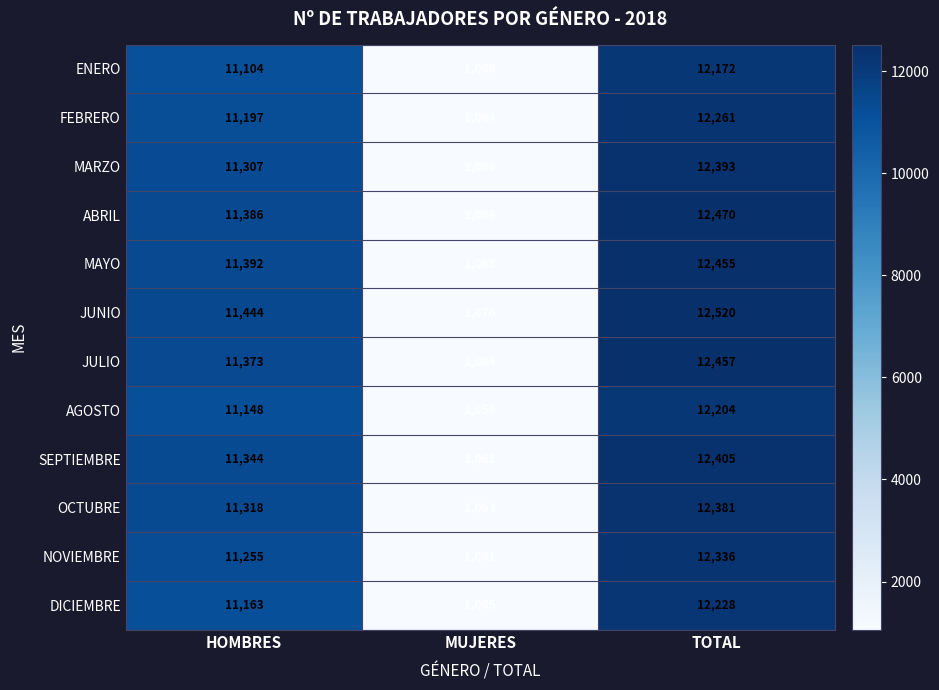

Count the number of categories in the chart.

3